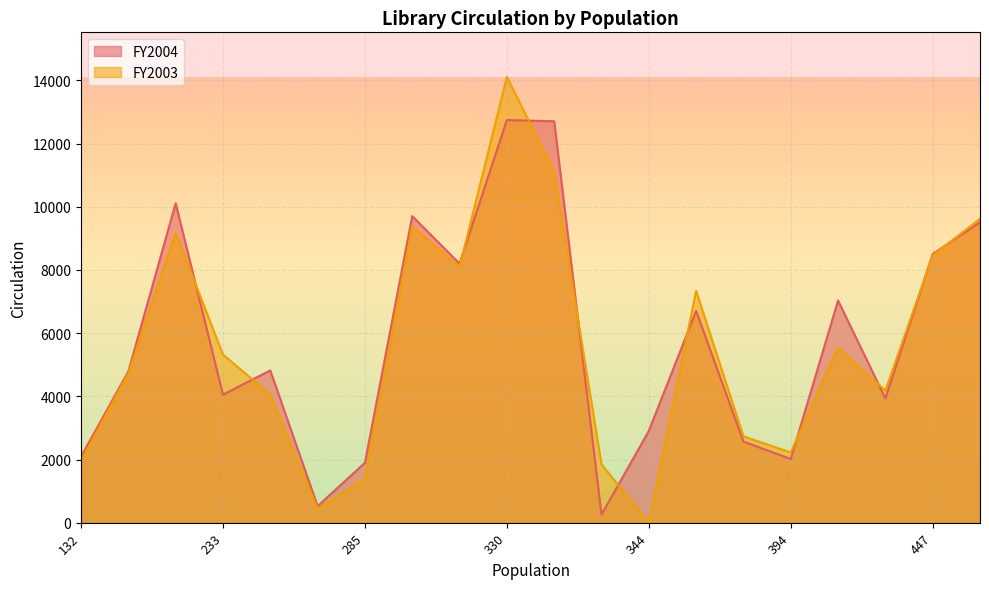

Count the number of data series in this chart.

2